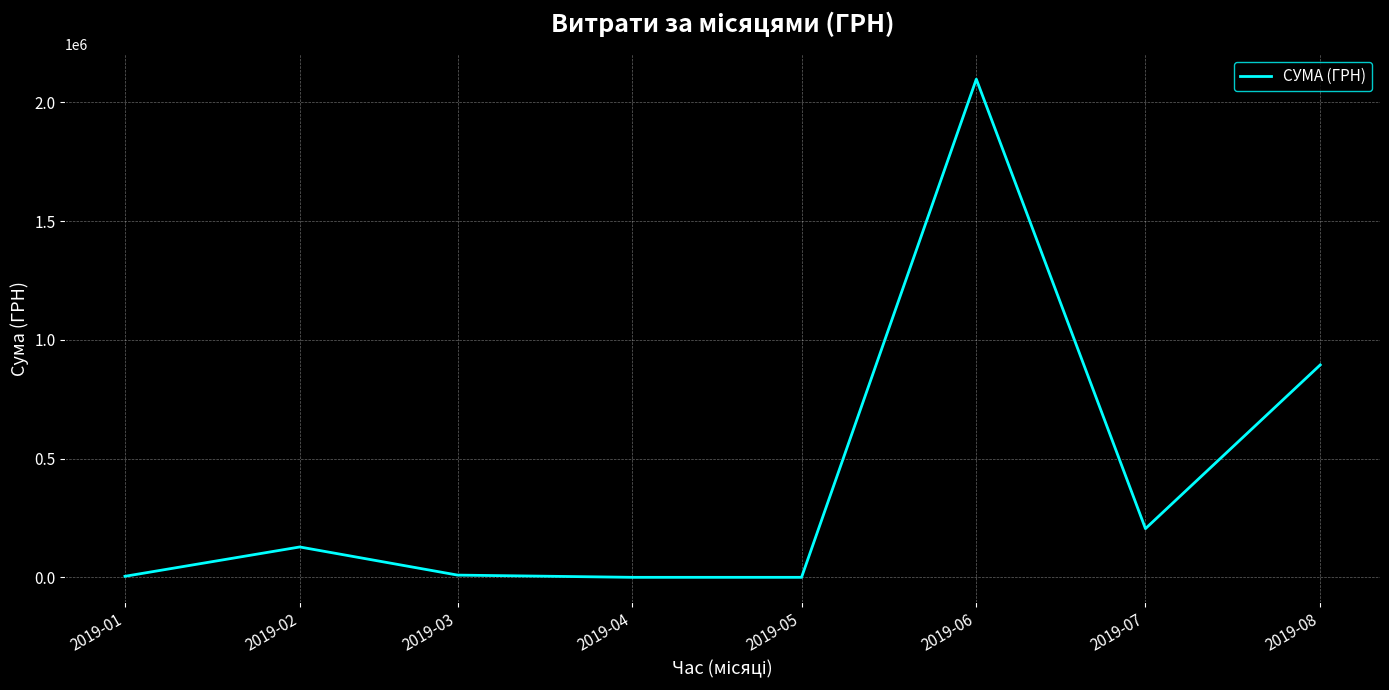

True or false: there are more than 0 points higher than both neighbors.

True